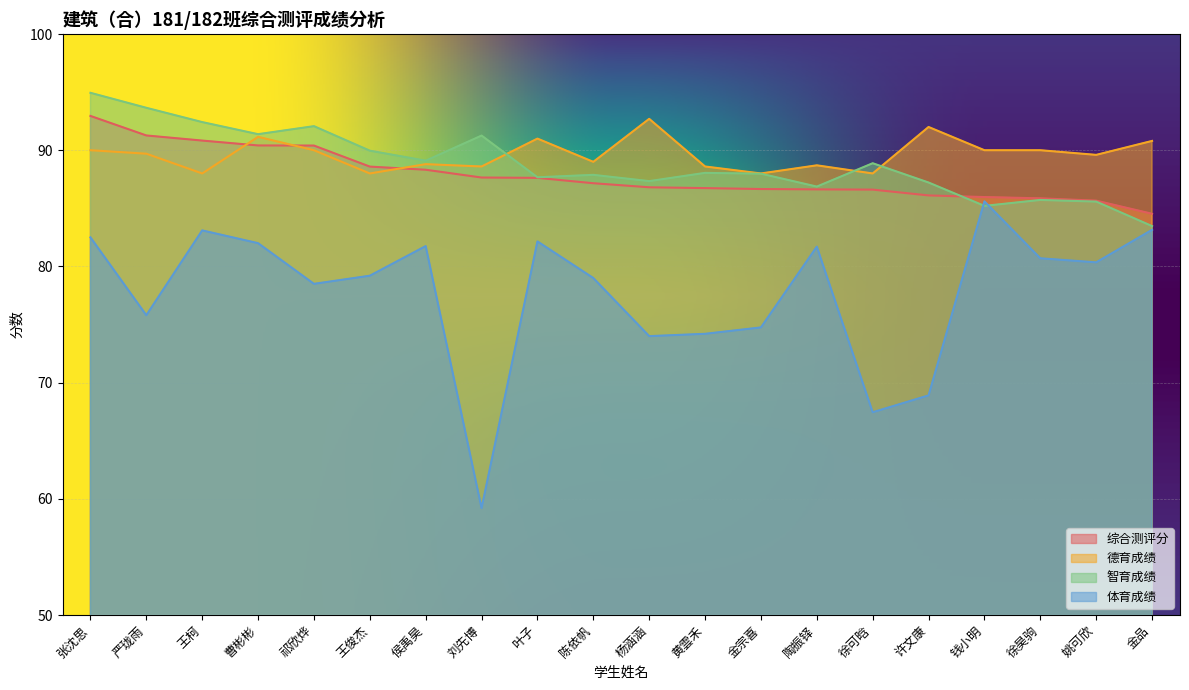

At which category does 体育成绩 reach its first local peak?

王柯